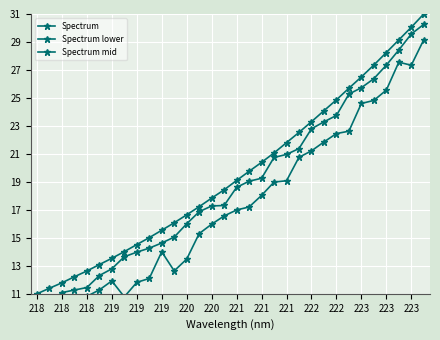

Which label corresponds to the smallest value in the chart?

218